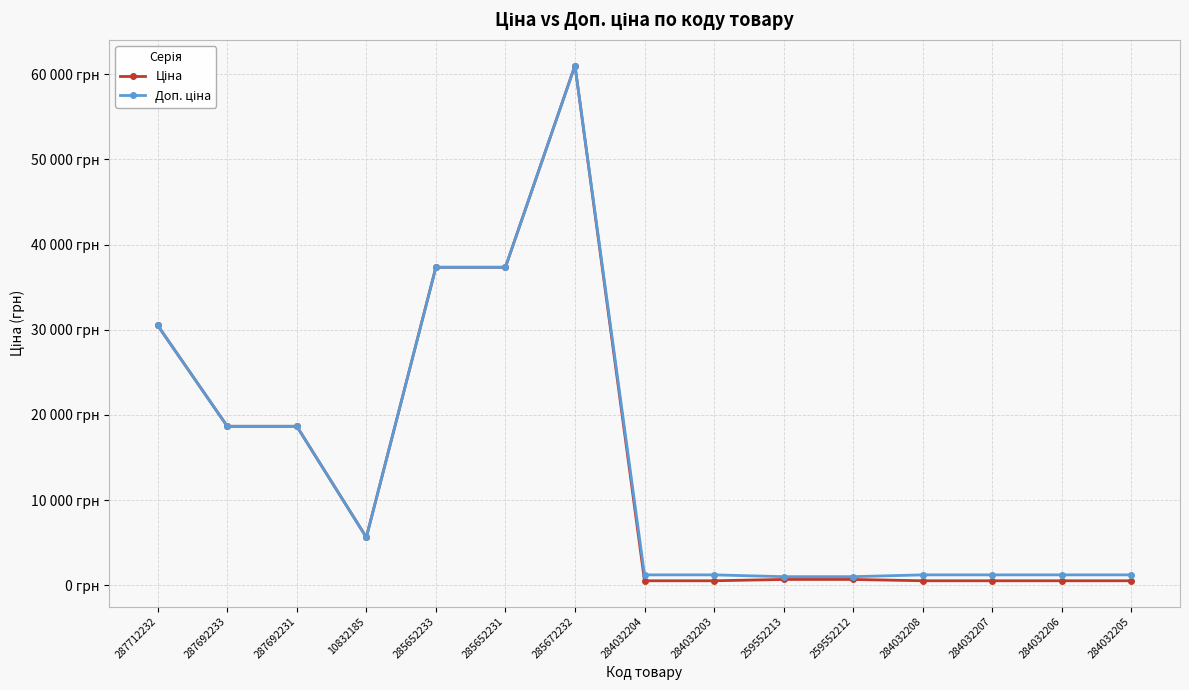

At which category does Доп. ціна reach its first local peak?

285672232